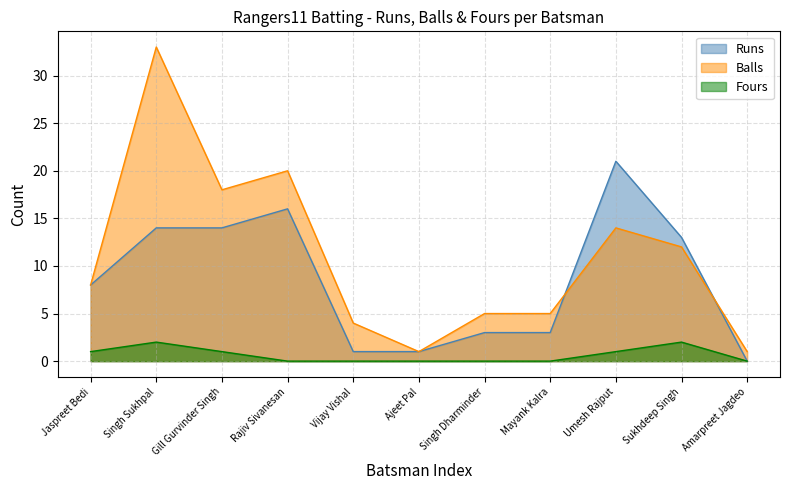

In Fours, how many points are higher than both neighbors (excluding endpoints)?

2